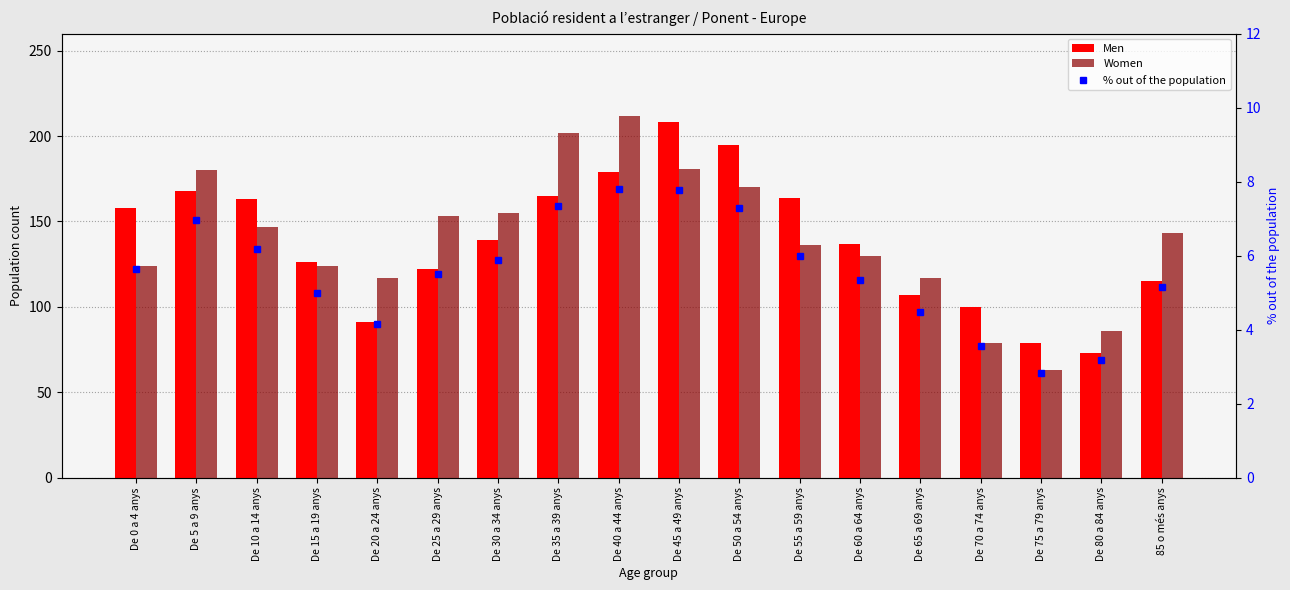

Which category has the highest value in the Men series?

De 45 a 49 anys